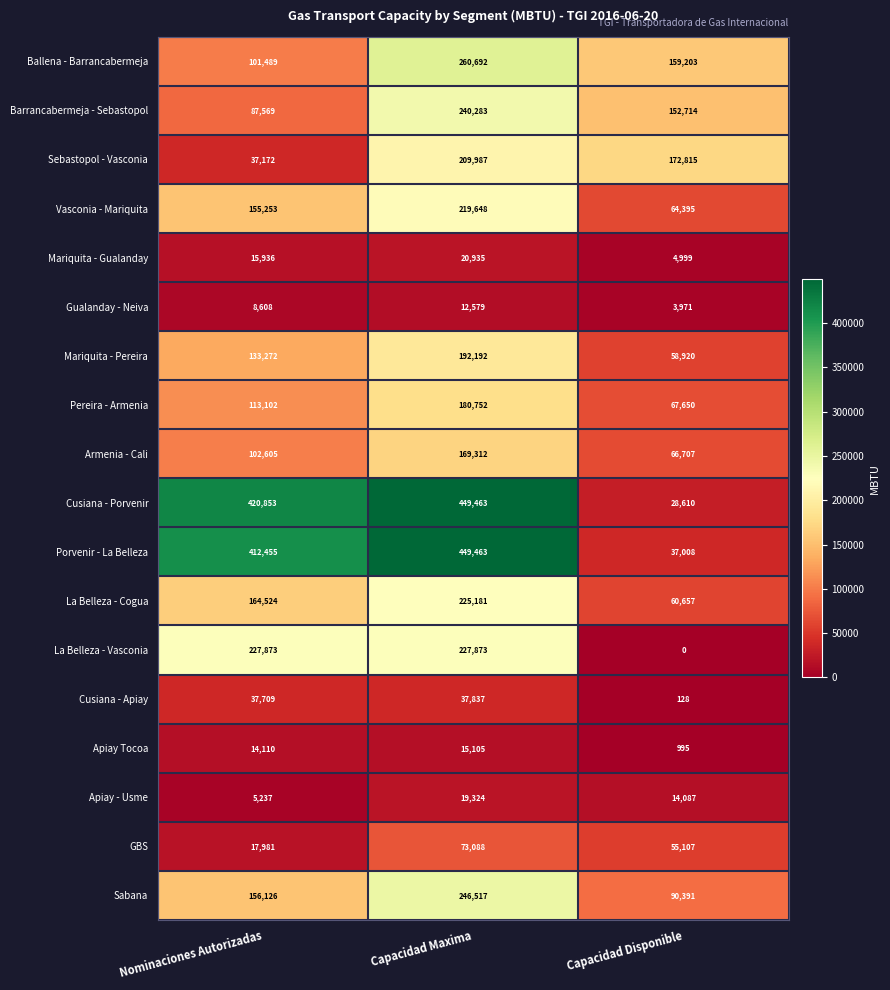

What is the maximum value for Vasconia - Mariquita?

219648